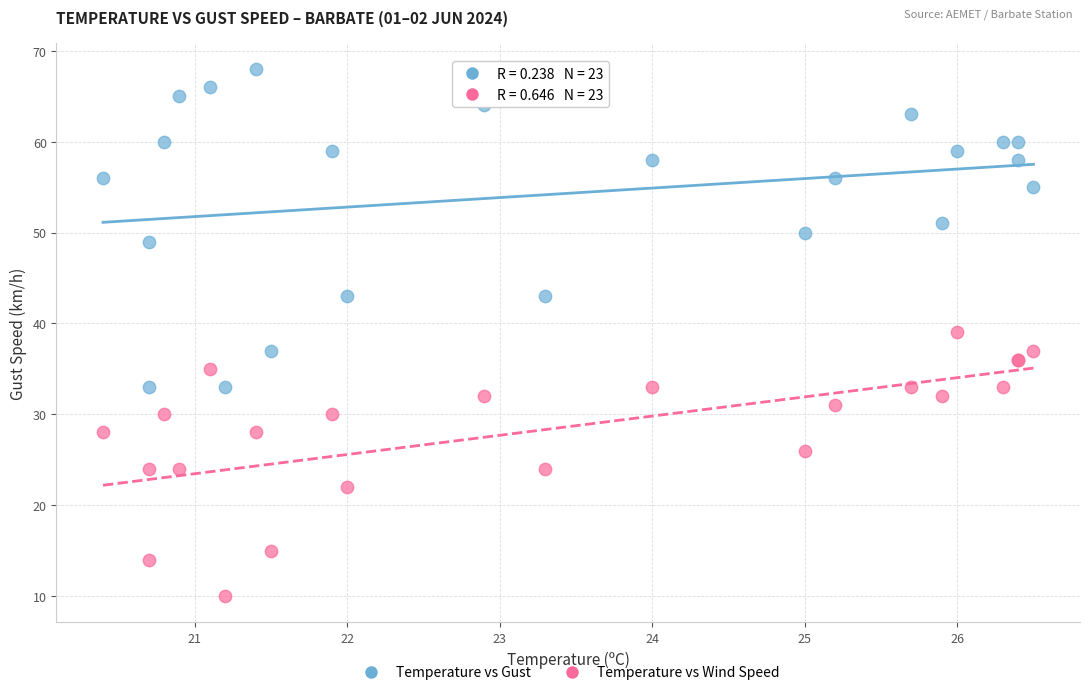

Which series has the widest spread of Y values?

Temperature vs Gust